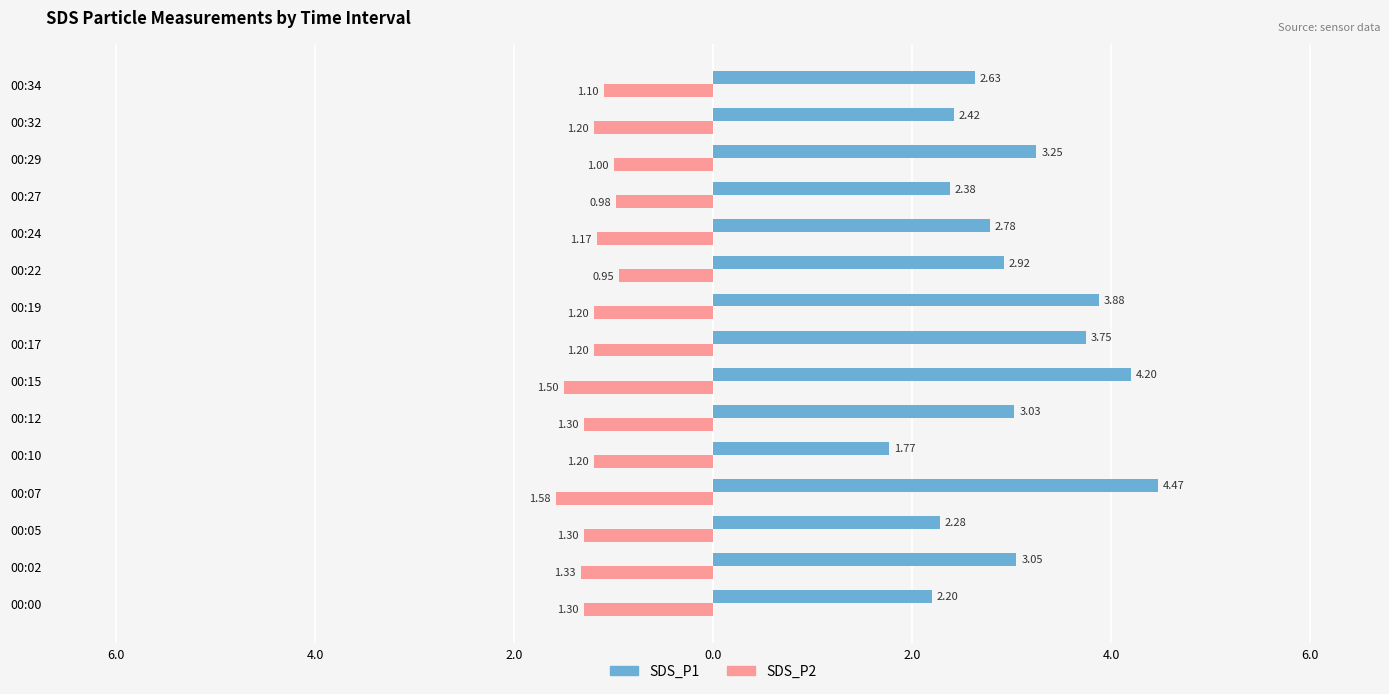

What is the minimum value for SDS_P1?

1.8